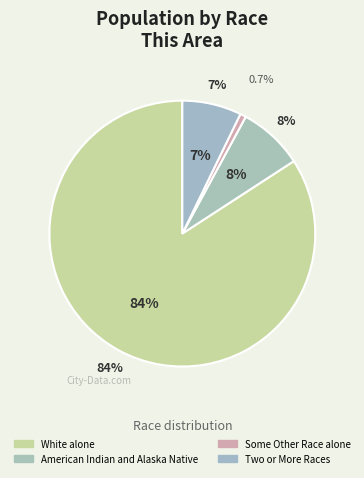

Approximately how many times larger is the value at Two or More Races compared to White alone?

0.1